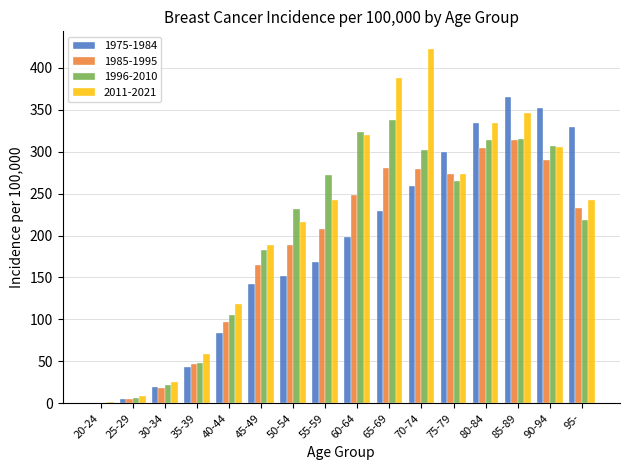

Is it true that 1975-1984 equals 88.0 at 65-69?

False